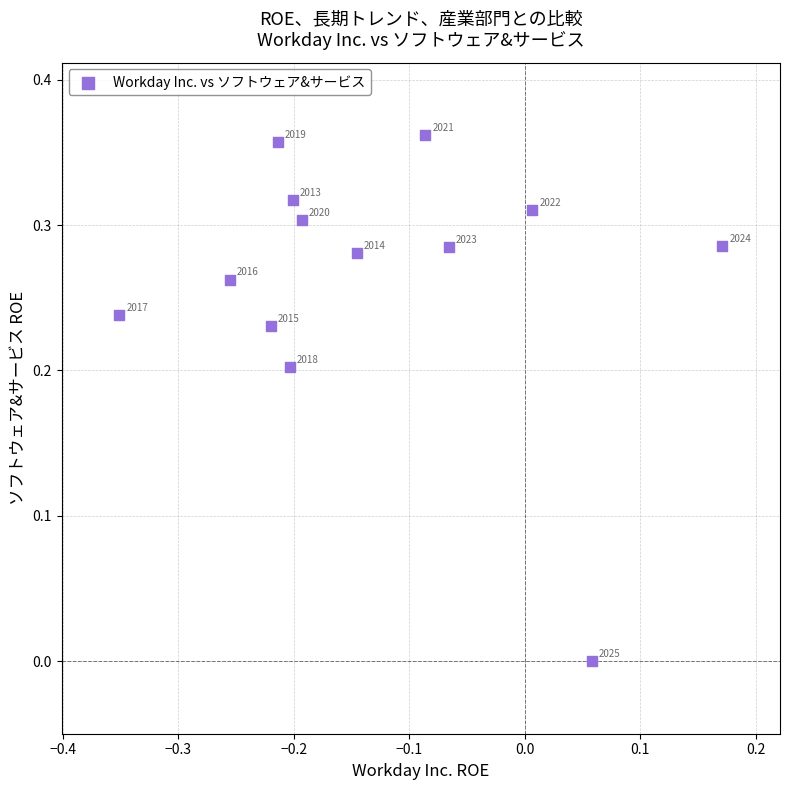

What is the range of X values (max minus min)?

0.5